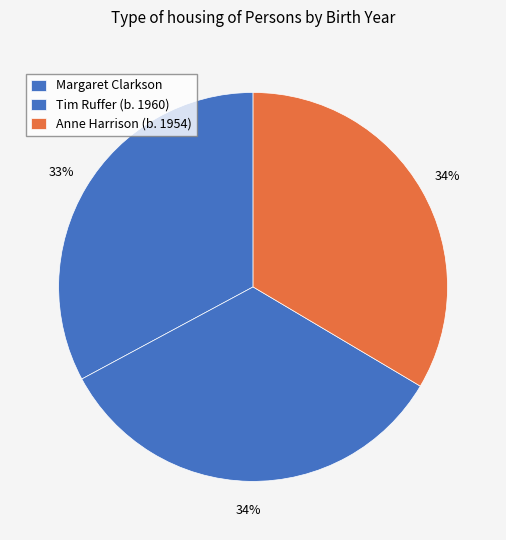

Count the number of slices in the pie.

3